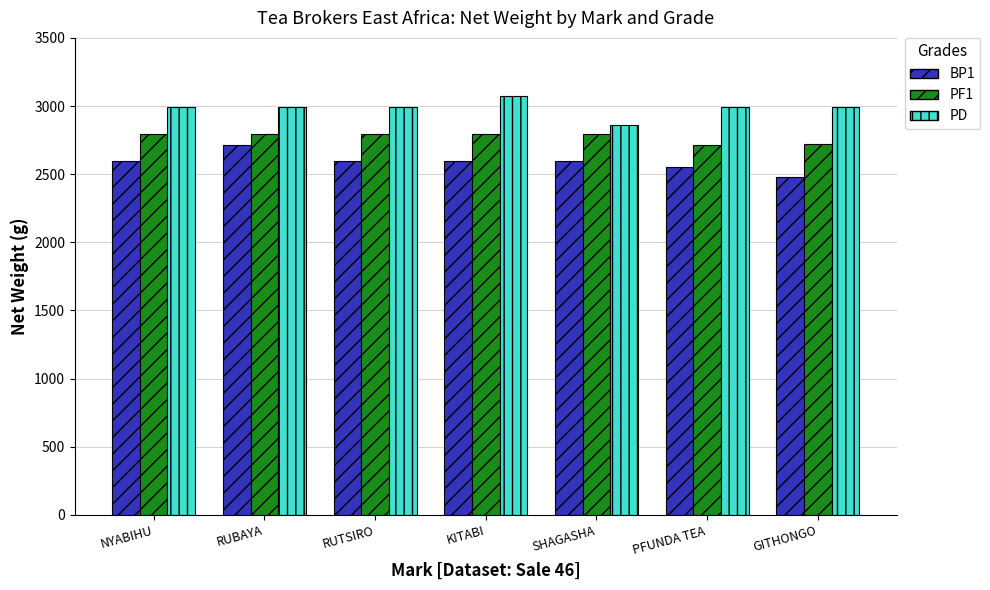

What is the smallest value displayed?

2476